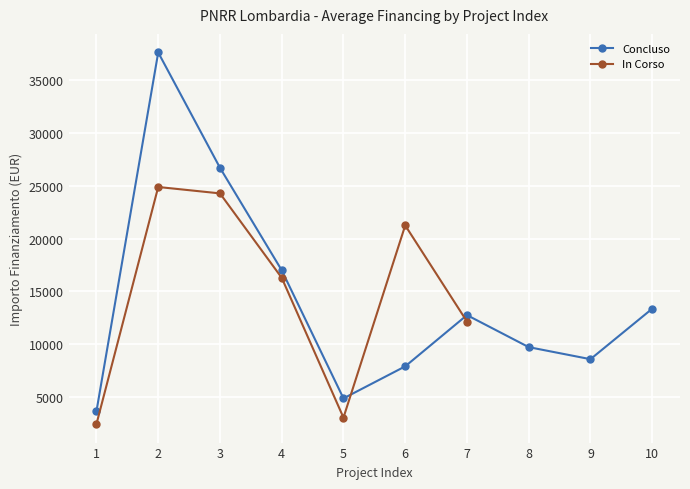

Which has a higher value, 2 or 7?

2